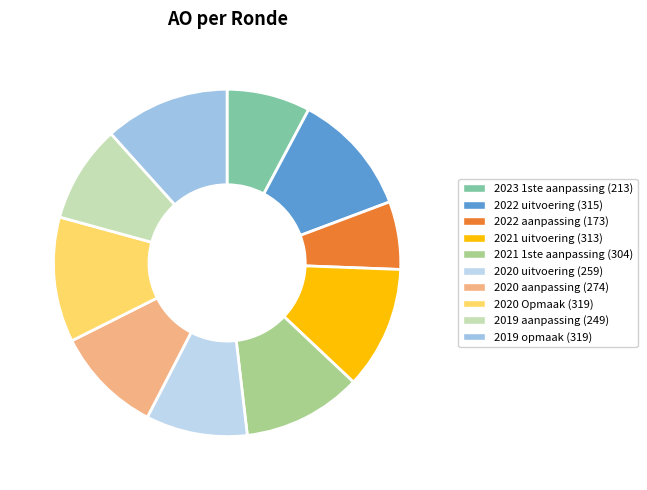

Count the number of slices in the pie.

10